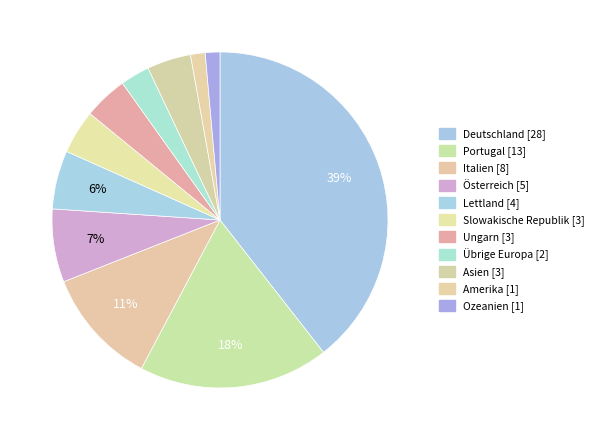

Rank the categories by value from lowest to highest.

Amerika, Ozeanien, Übrige Europa, Slowakische Republik, Ungarn, Asien, Lettland, Österreich, Italien, Portugal, Deutschland